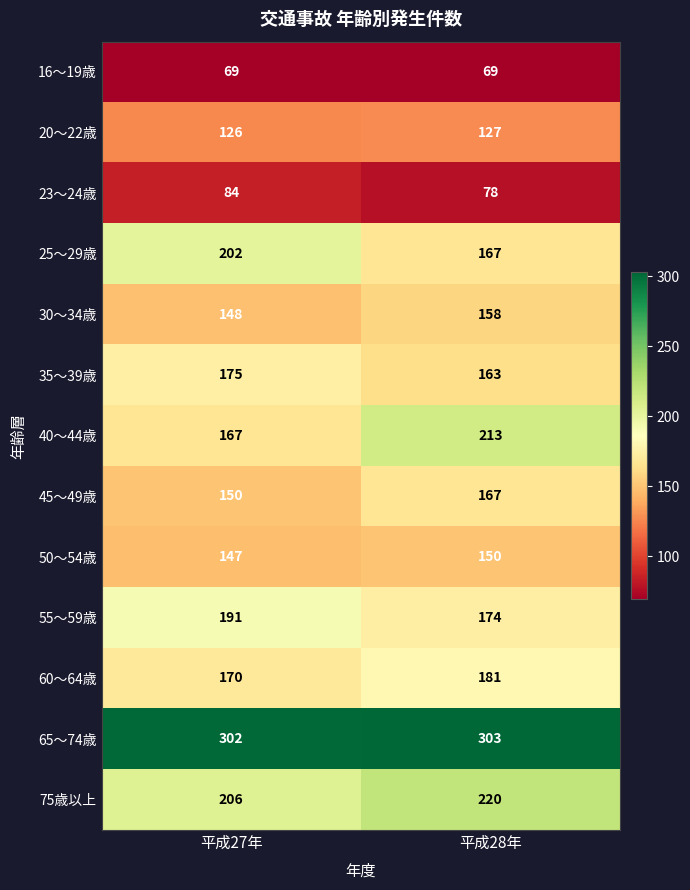

What is the difference between the 35〜39歳 values at 平成28年 and 平成27年?

12